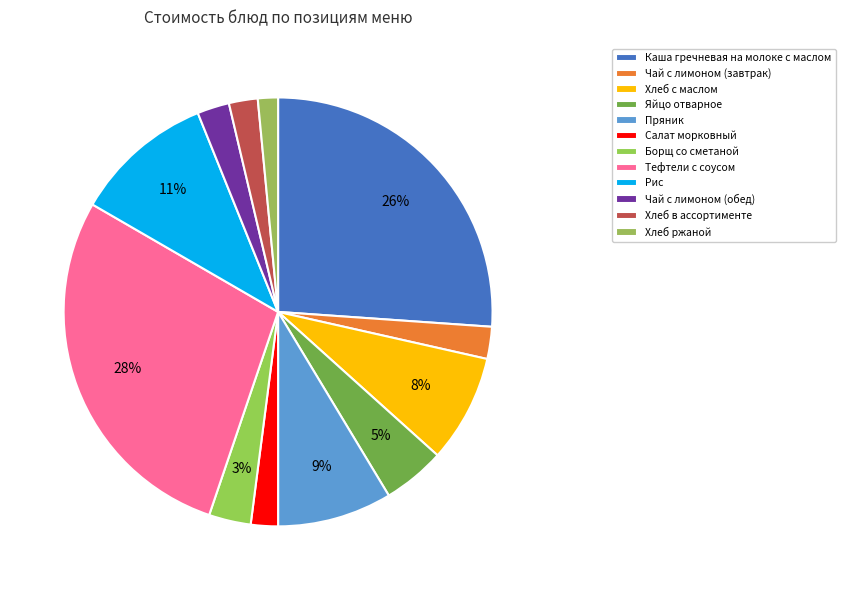

Rank the categories by value from highest to lowest.

Тефтели с соусом, Каша гречневая на молоке с маслом, Рис, Пряник, Хлеб с маслом, Яйцо отварное, Борщ со сметаной, Чай с лимоном (завтрак), Чай с лимоном (обед), Хлеб в ассортименте, Салат морковный, Хлеб ржаной